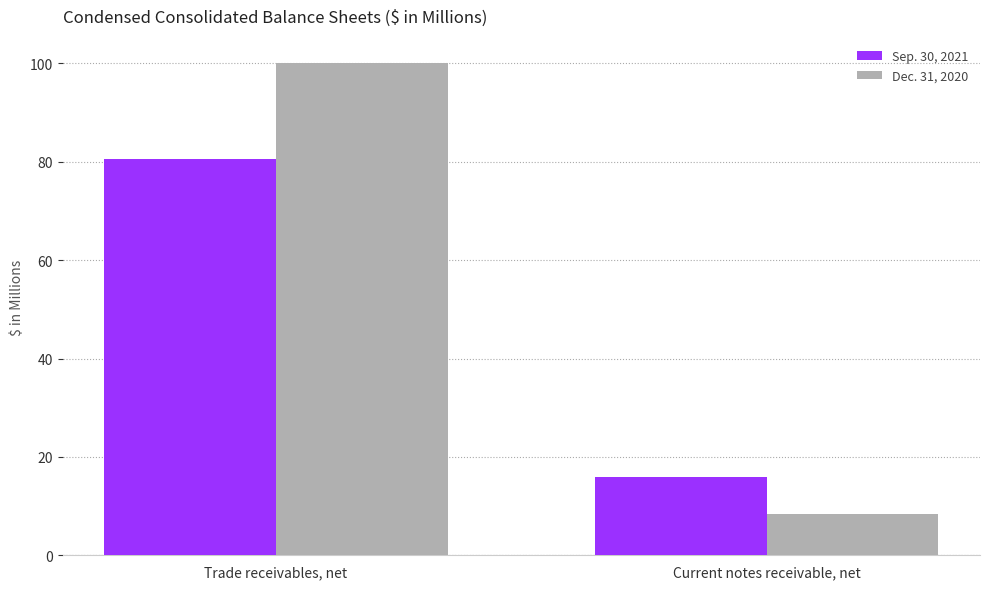

What is the value of the Dec. 31, 2020 bar at the 1st from the left?

100.0